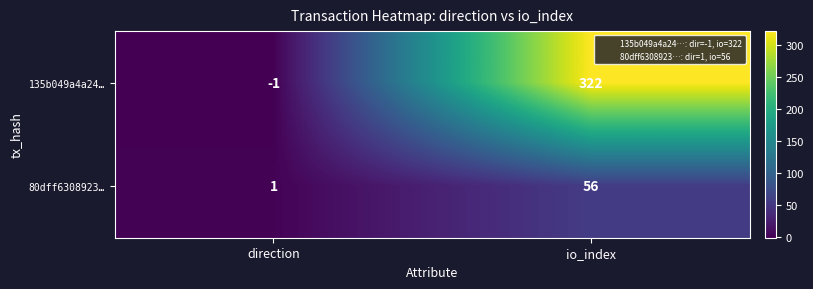

Reading left to right, list all the values displayed in this chart.

135b049a4a24…: -1	322
80dff6308923…: 1	56